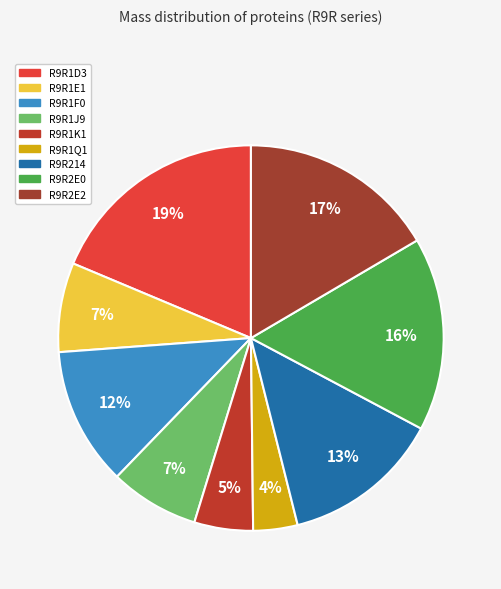

How much of the chart is everything except R9R1J9?

92.5%